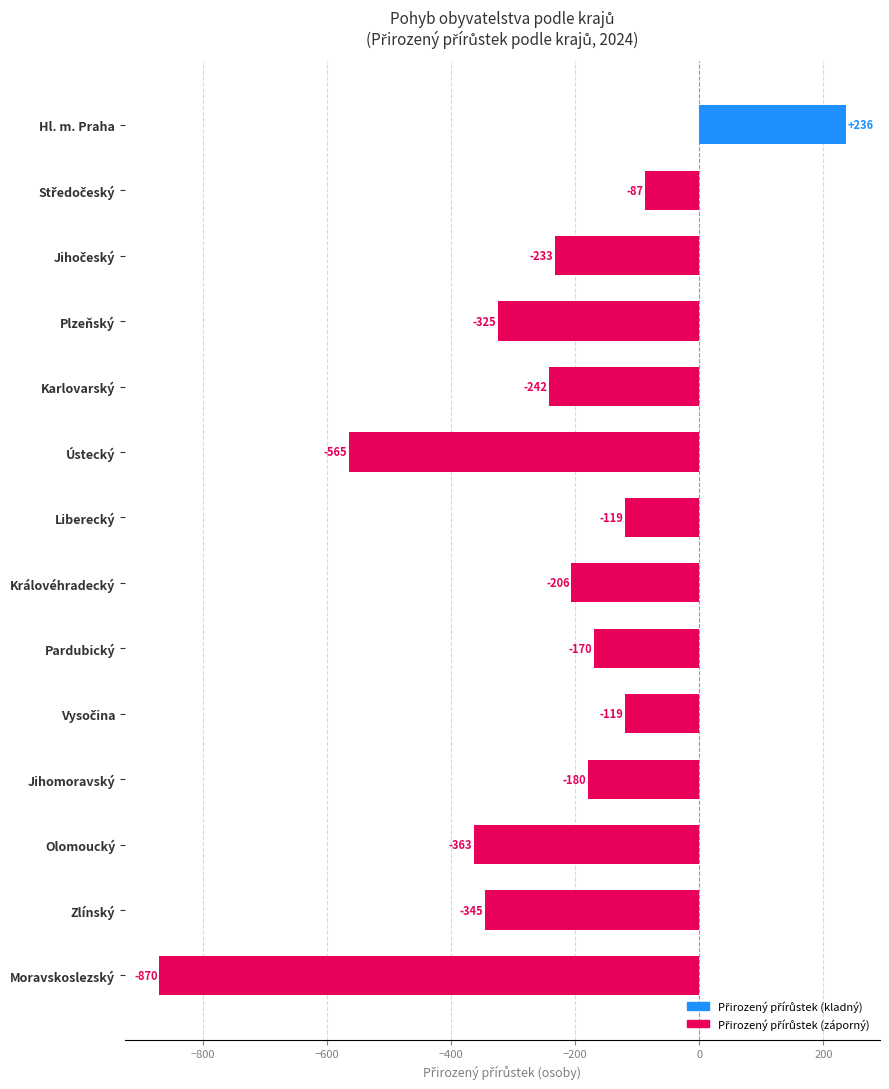

What is the label of the 6th bar from the bottom?

Pardubický